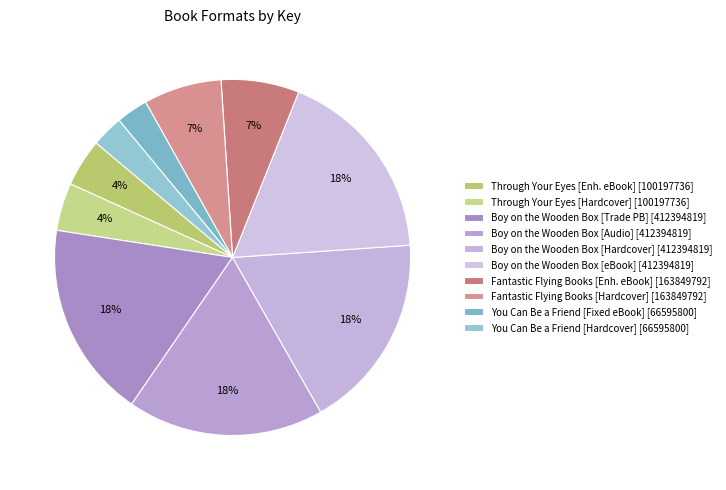

Does any single category account for the majority?

No